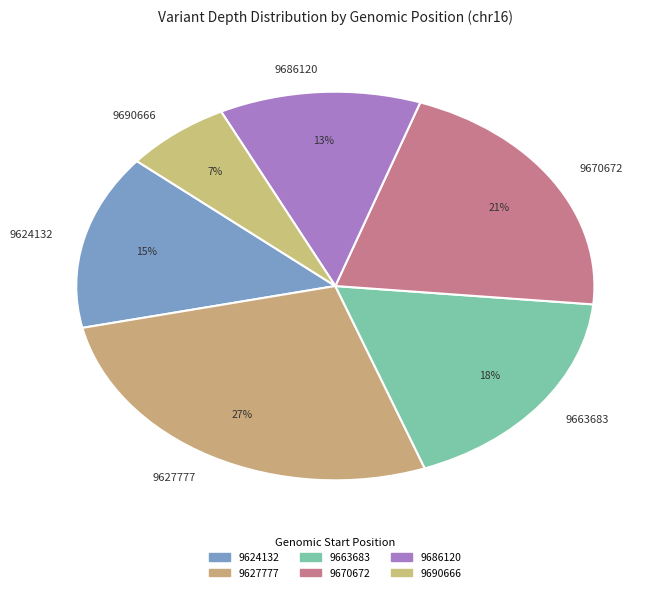

The 9663683 slice represents 18% of the pie. True or false?

True